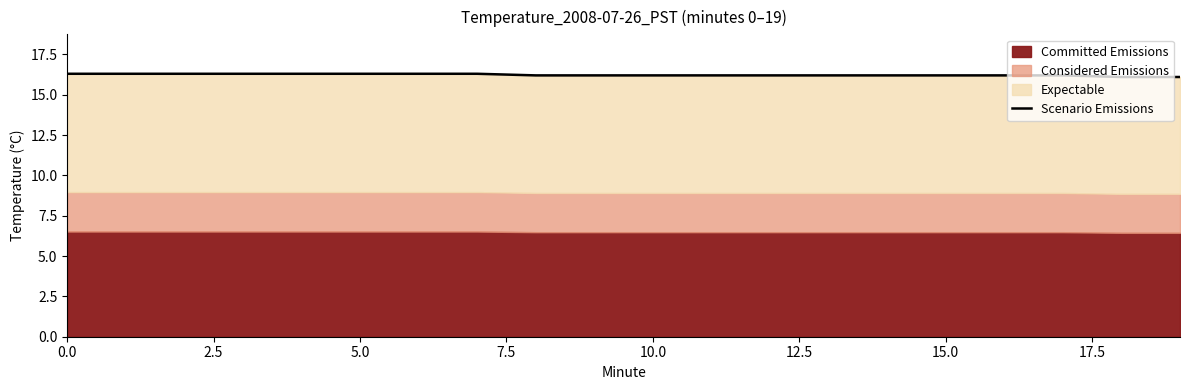

What is the sum of all values?

324.6